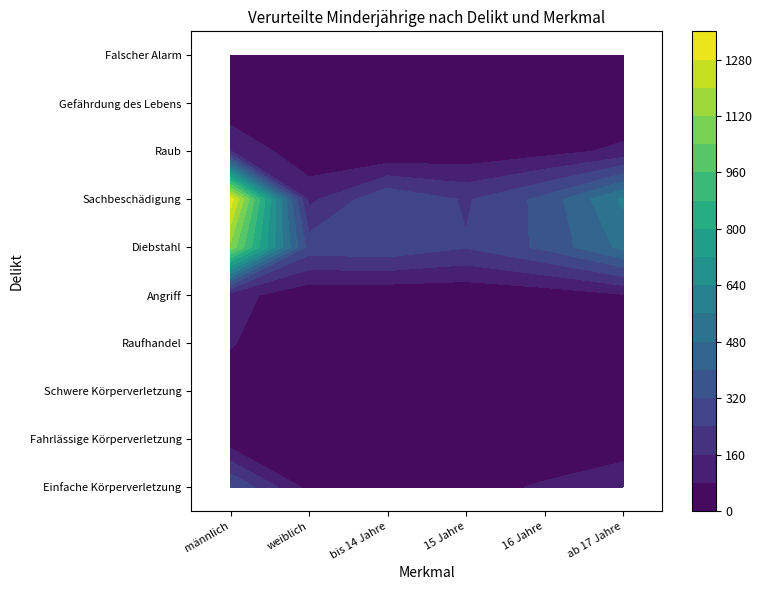

Count the number of data series in this chart.

10